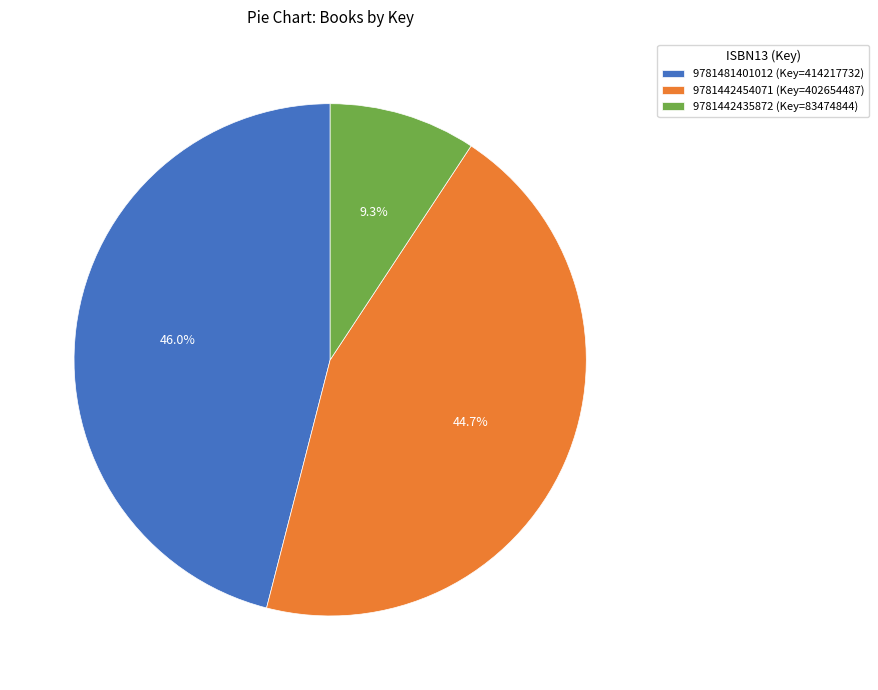

How many segments does this pie chart have?

3